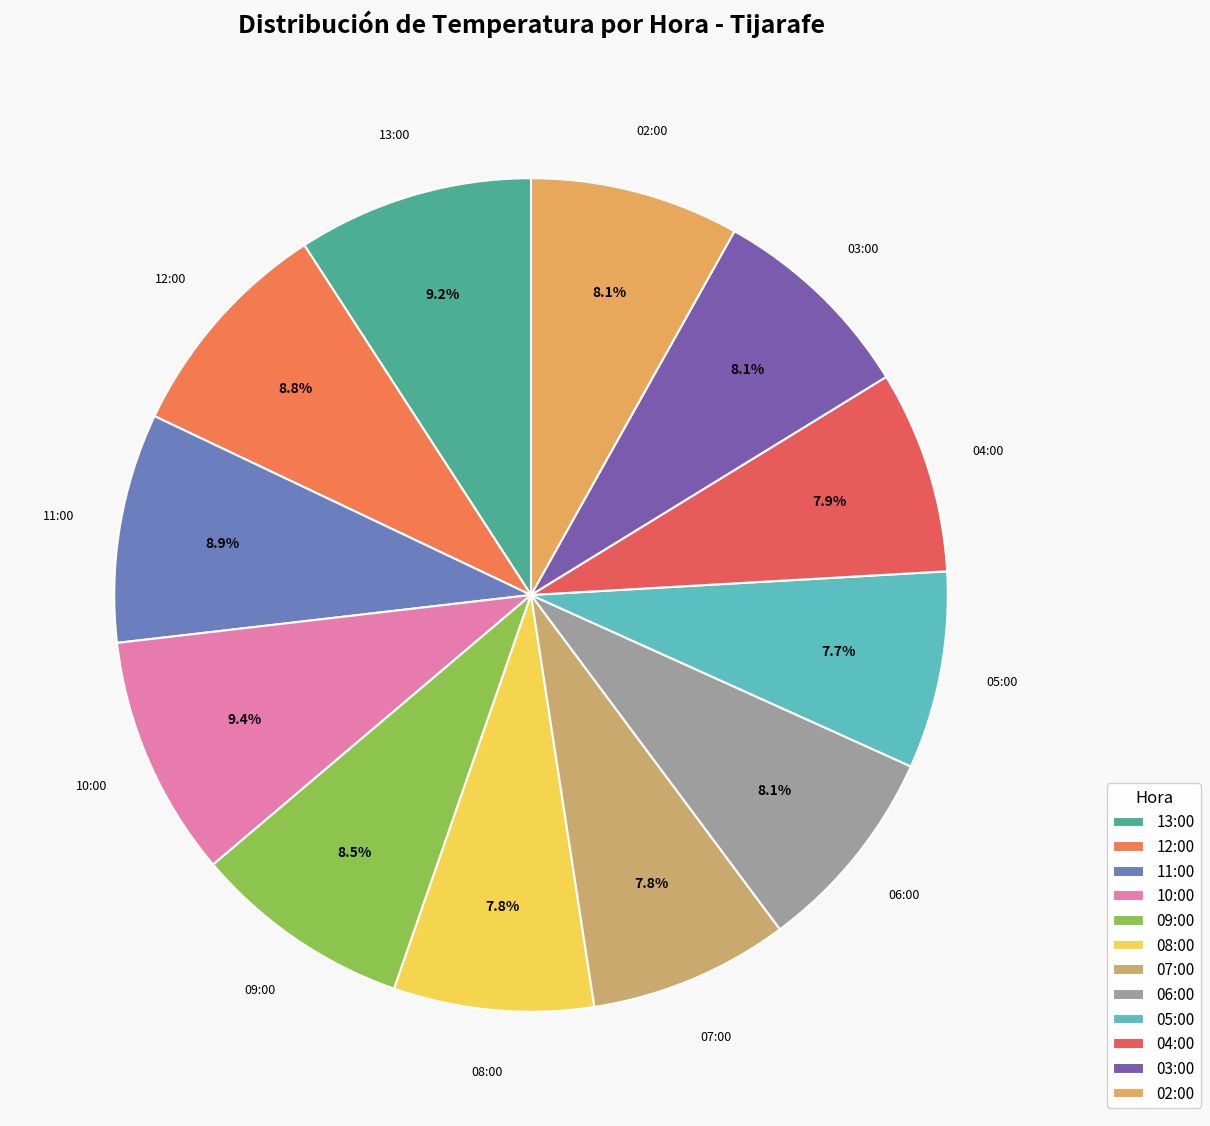

What percentage is the 10:00 slice, to the nearest percent?

9%